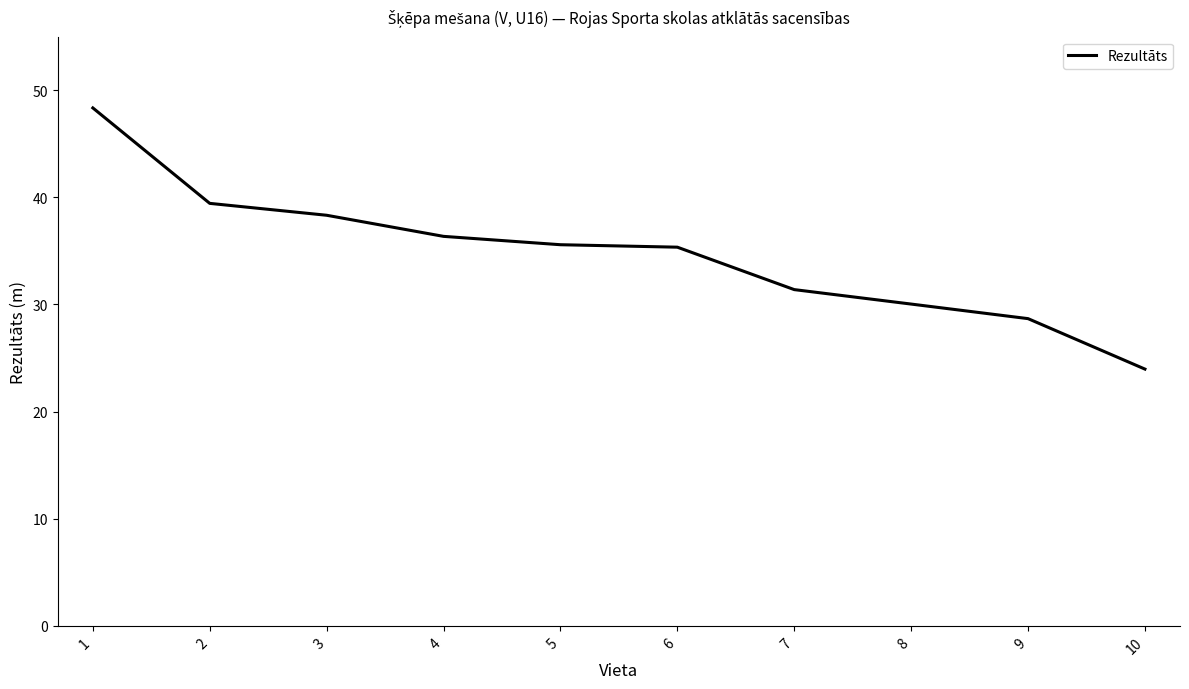

What is the greatest value displayed?

48.4